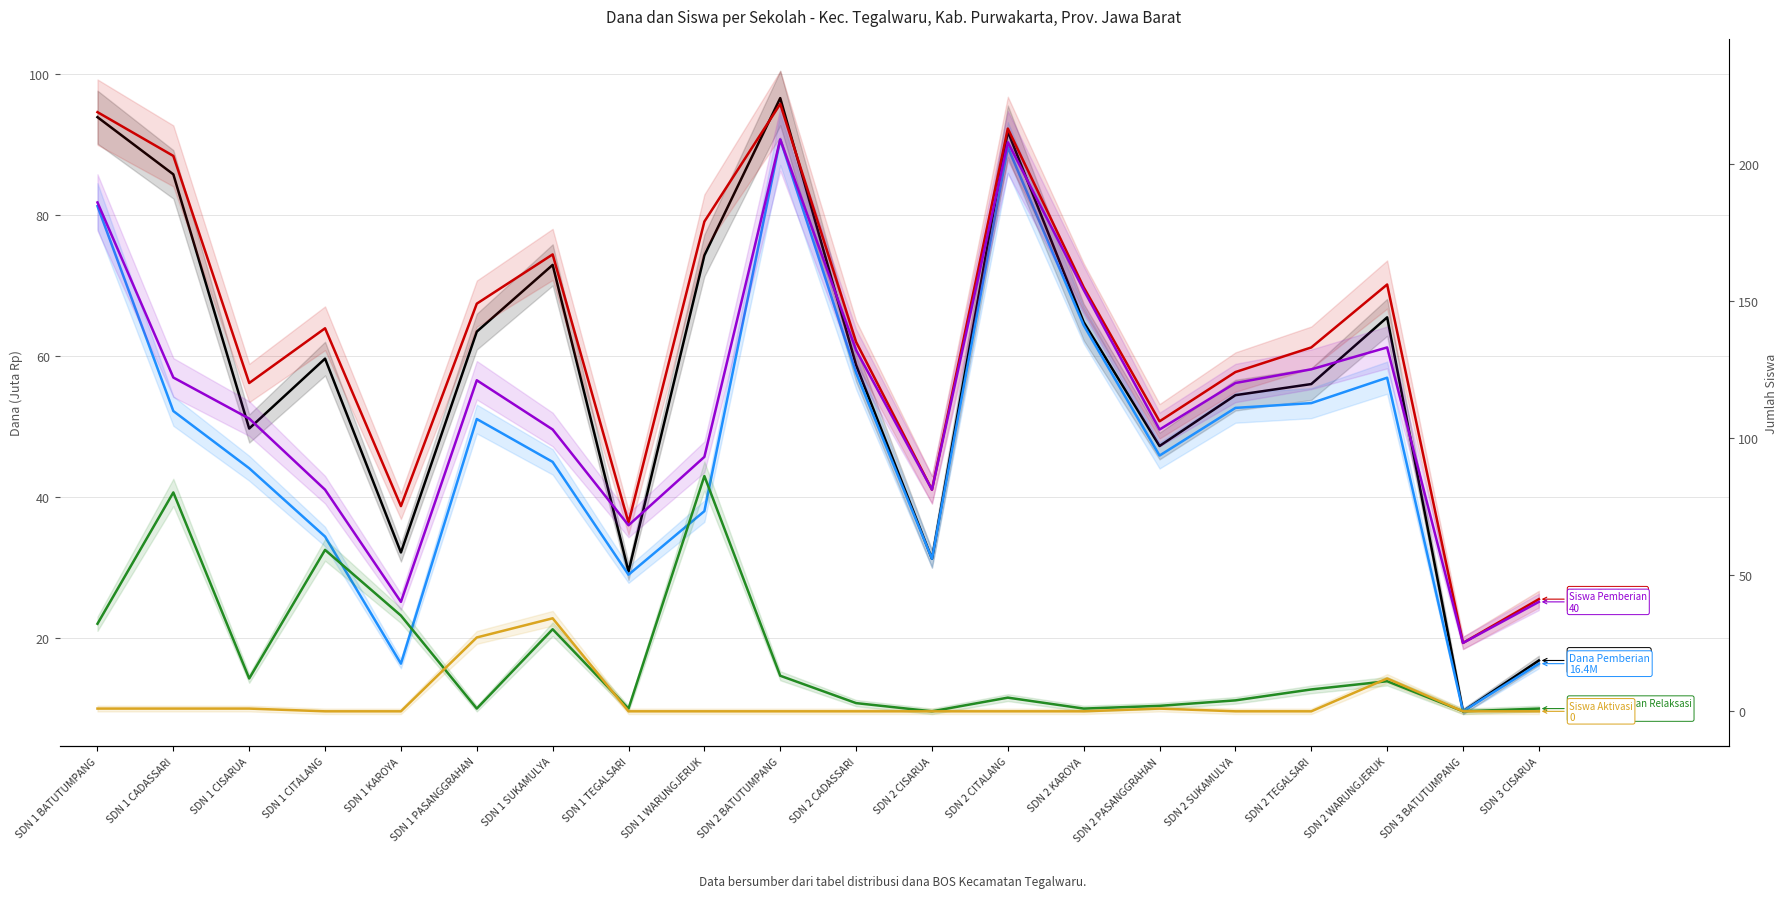

Which series changed the most between SDN 2 BATUTUMPANG and SDN 2 KAROYA?

Siswa Disalurkan